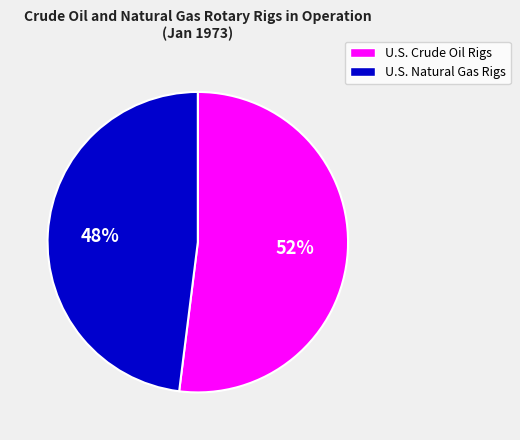

To the nearest percent, what portion does U.S. Crude Oil Rigs represent?

52%